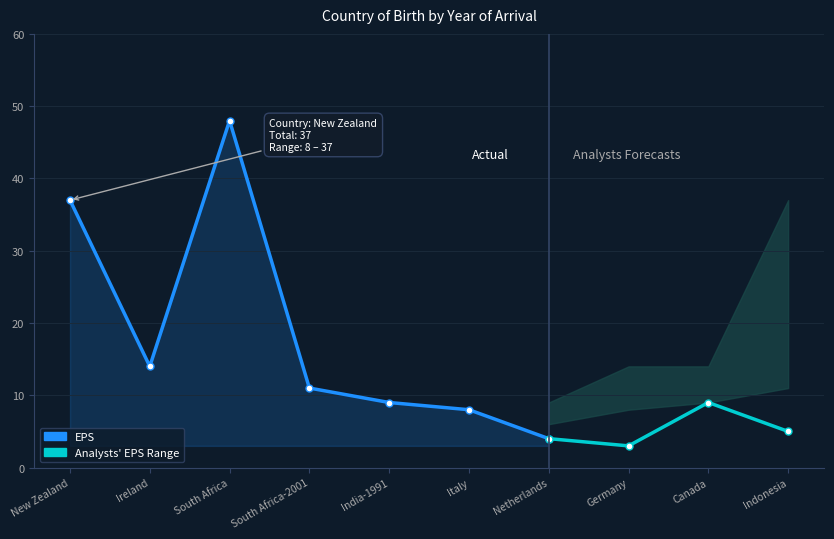

What is the sum of the values at Italy and New Zealand?

45